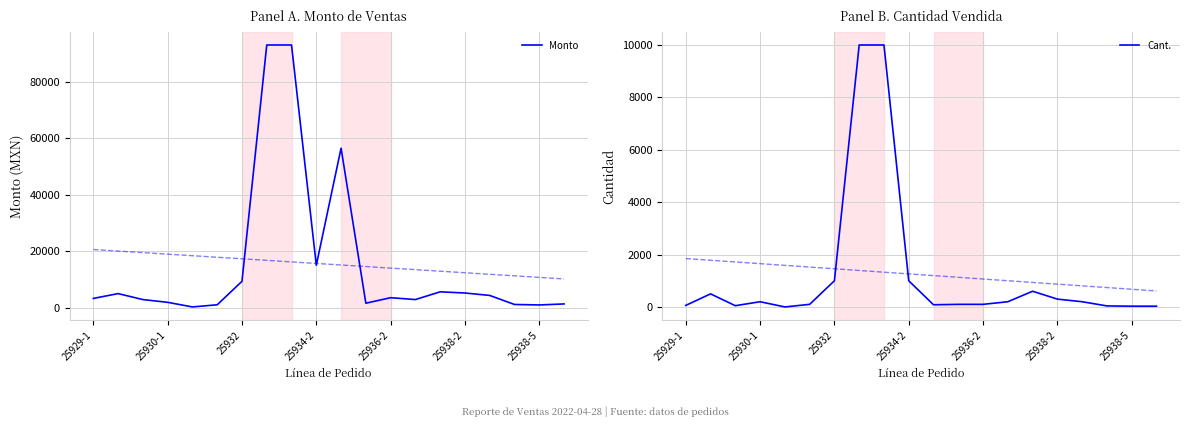

At how many categories does at least one series exceed 5411?

6